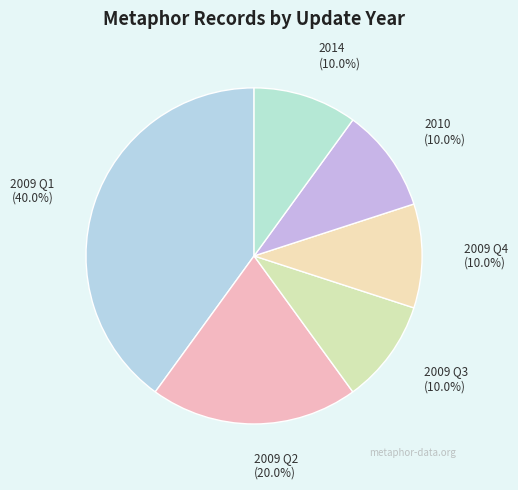

Is there any slice that represents more than half of the pie?

No